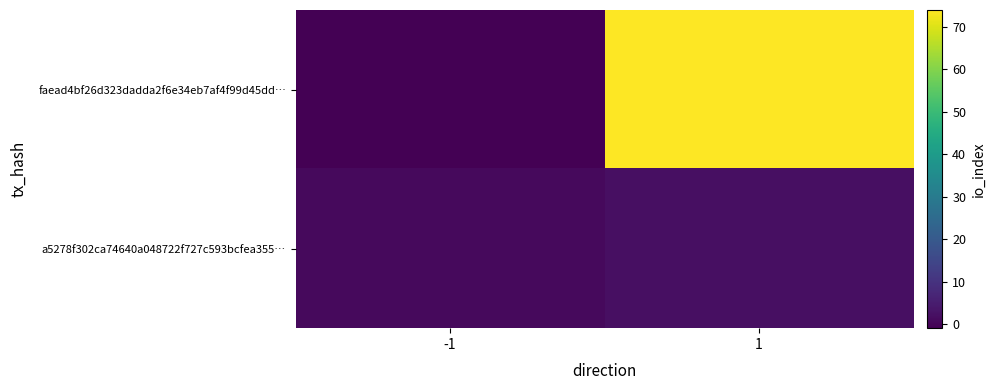

At how many categories does at least one series exceed 62?

1